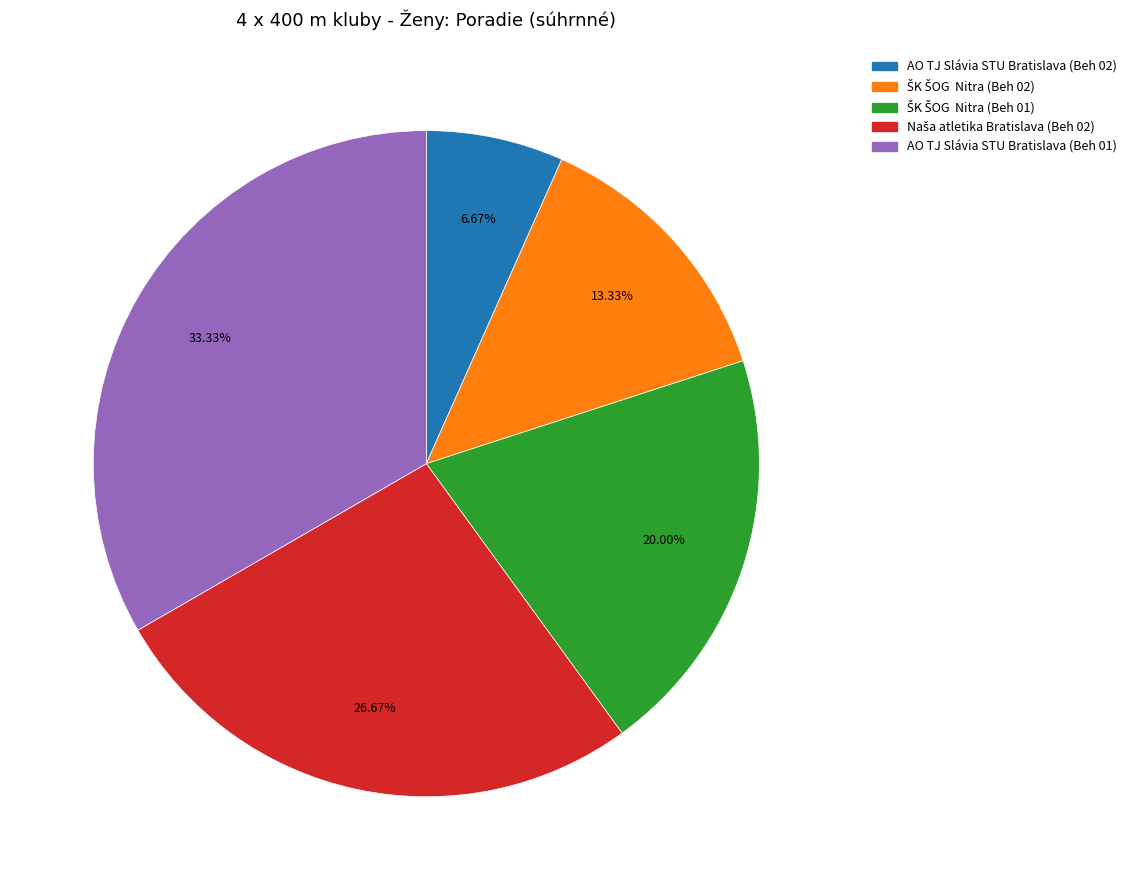

Is there any slice that represents more than half of the pie?

No